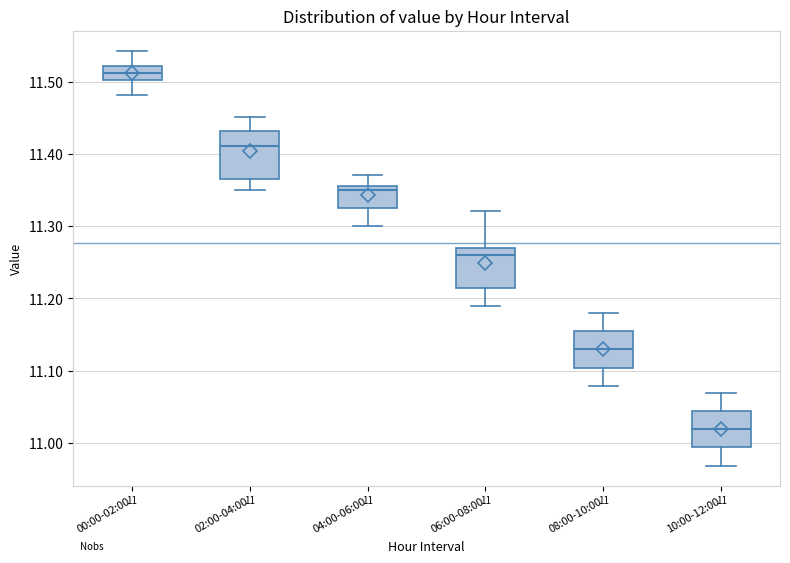

Which box has the highest median line?

00:00-02:00